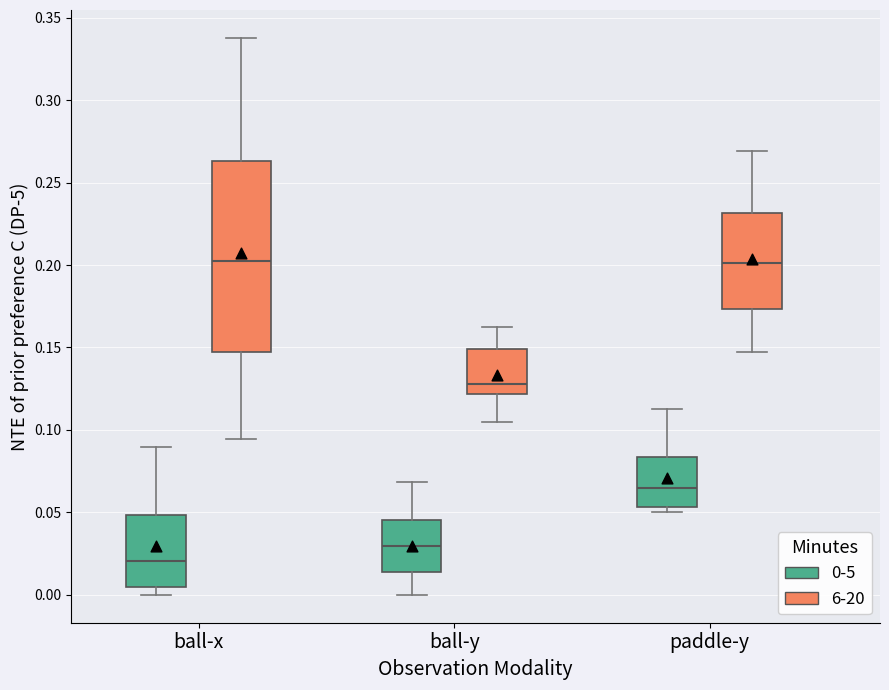

Where is the upper edge of the box for ball-x (6-20) on the y-axis? The values are not printed on the chart, so give them approximately, as read against the axis.

0.265